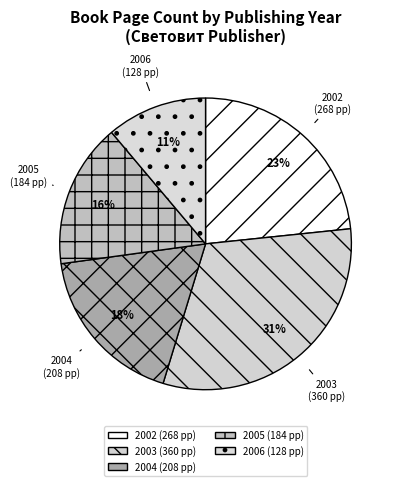

Is it true that 2002 is 23% of the pie?

True